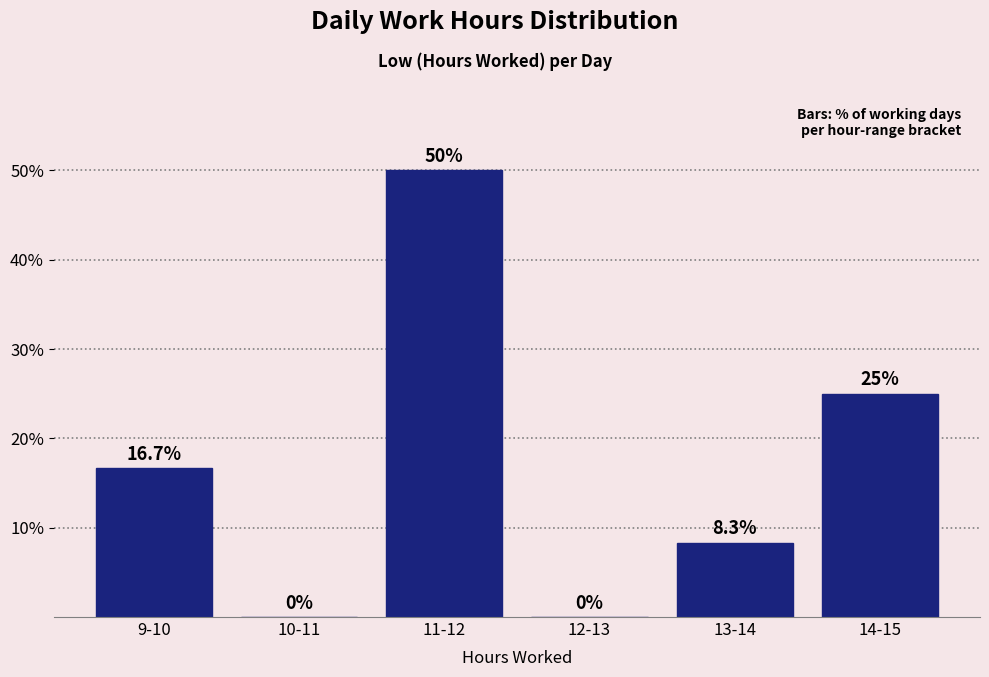

Reading right to left, what are all the values shown in this chart?

14-15=25.0	13-14=8.3	12-13=0.0	11-12=50.0	10-11=0.0	9-10=16.7